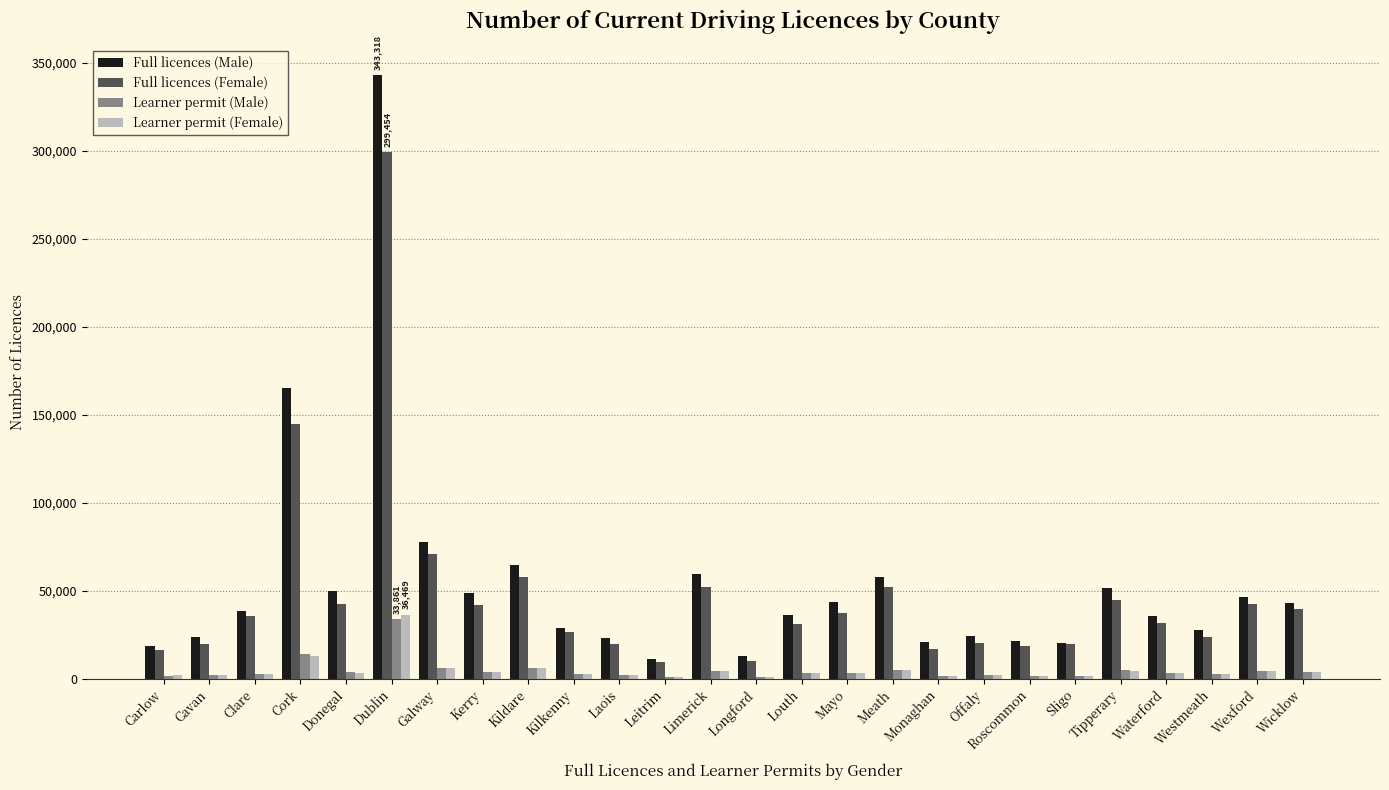

What is the sum of all Learner permit (Male) values?

122786